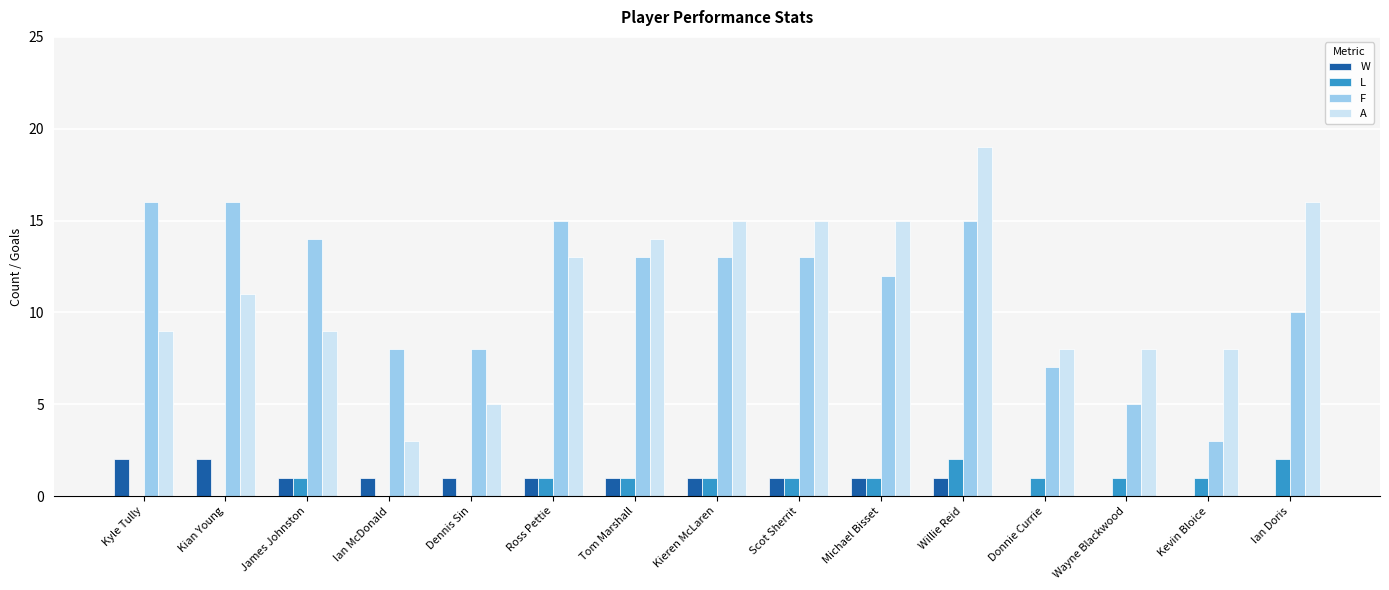

At which category is the sum across all series the highest?

Willie Reid